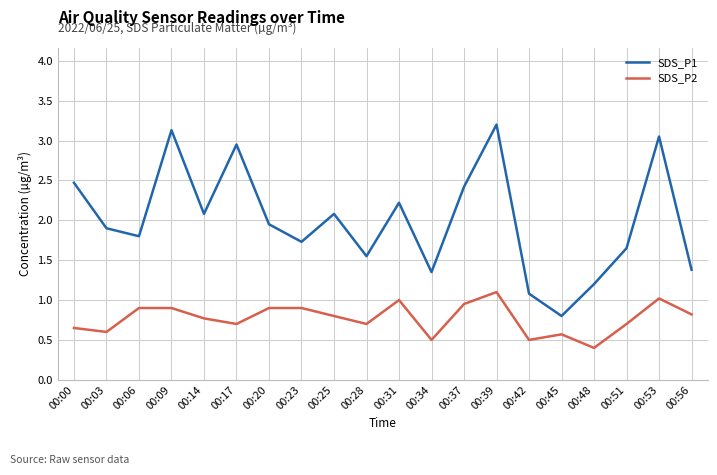

Which series has the widest spread of values?

SDS_P1